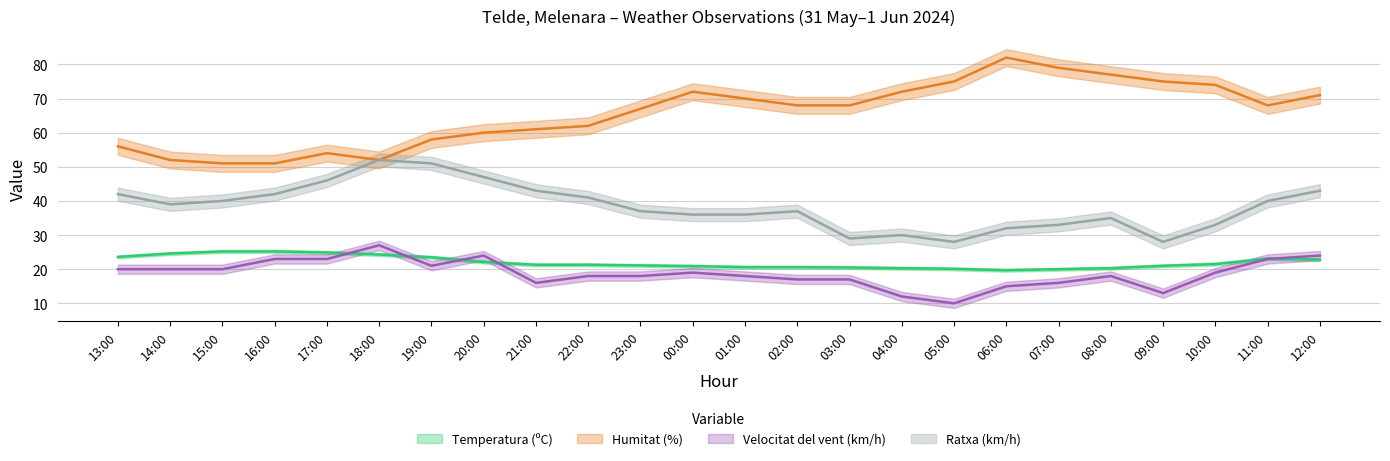

Is the value of Ratxa (km/h) at 07:00 greater than the value of Humitat (%) at 15:00?

No